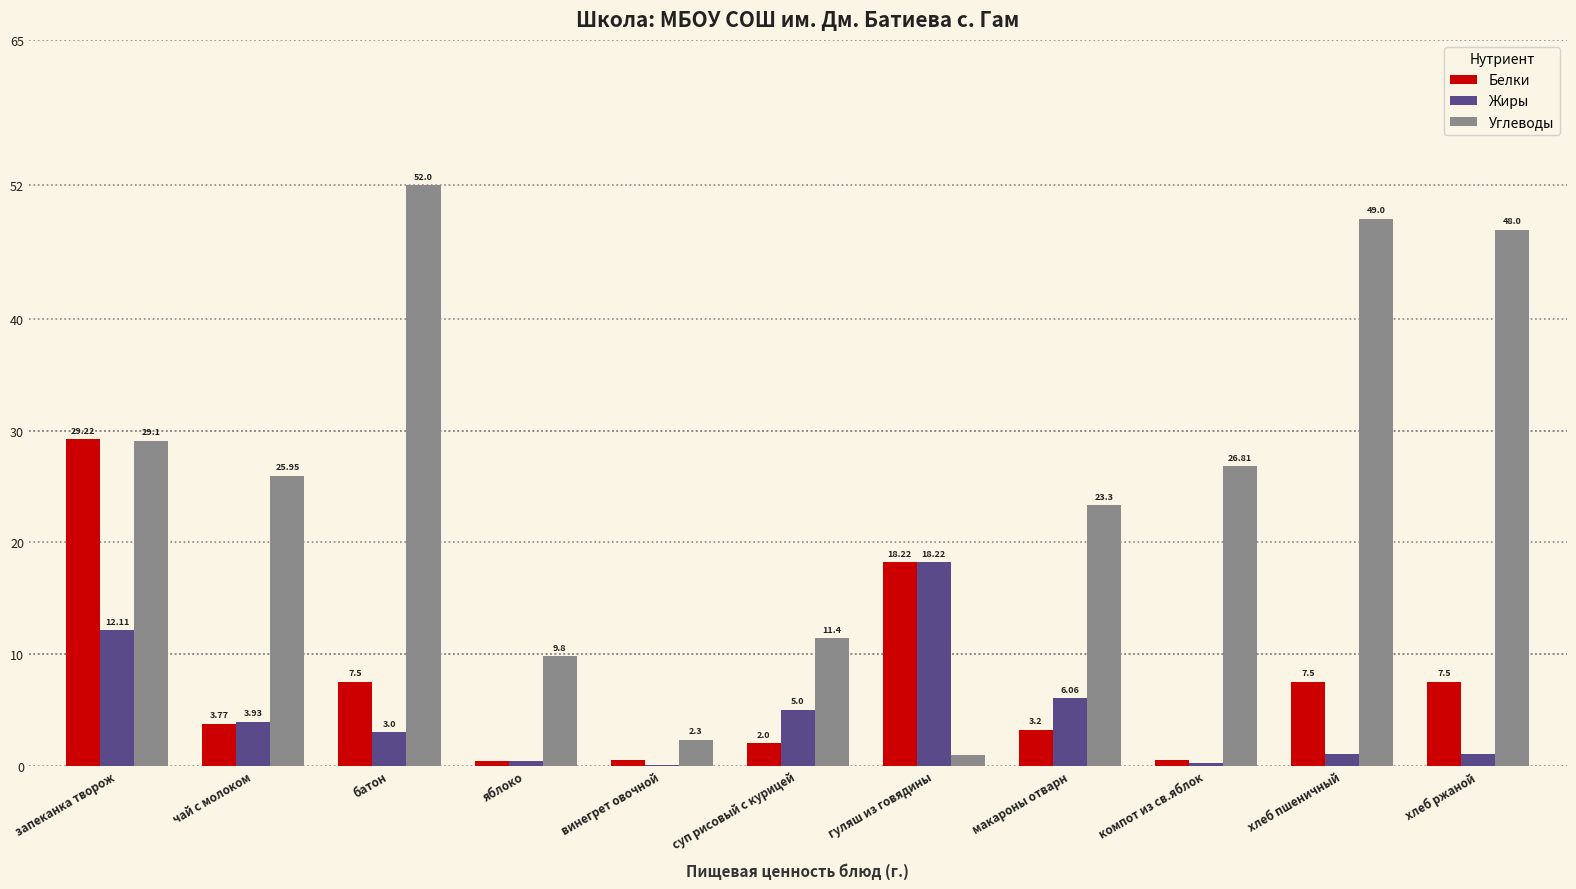

At which category is the sum across all series the highest?

запеканка творож